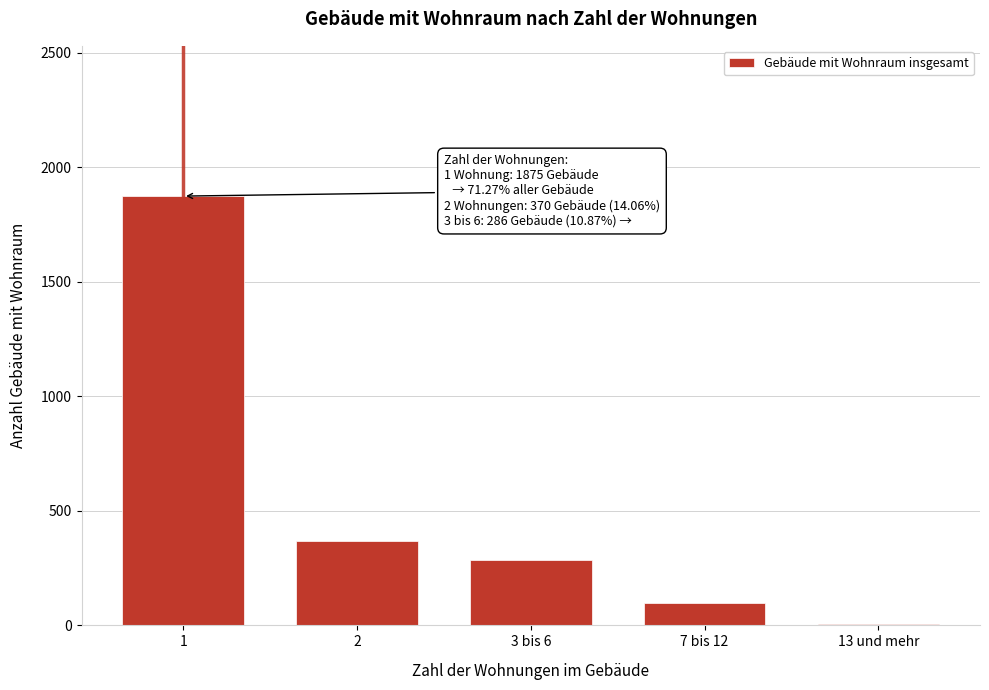

Reading left to right, list all the values displayed in this chart.

1=1875	2=370	3 bis 6=286	7 bis 12=98	13 und mehr=6